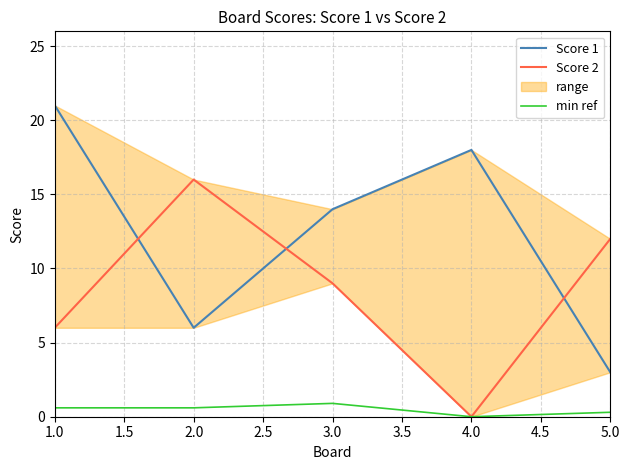

What is the difference between the second highest and minimum values in the min ref series?

0.6